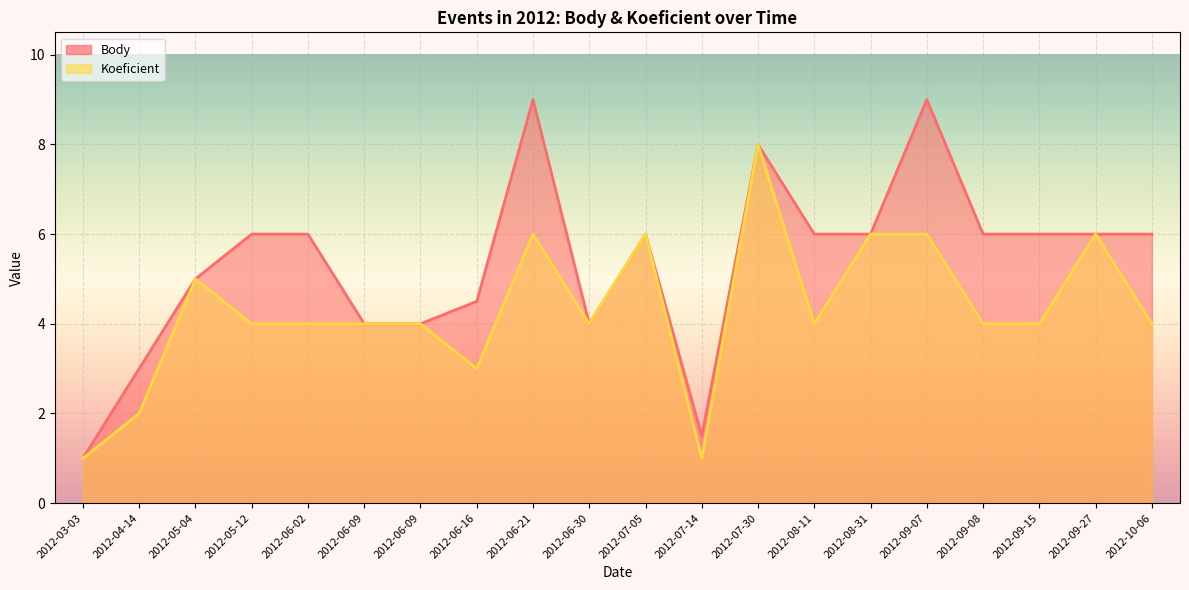

The value of Koeficient at 2012-04-14 is 2.0. True or false?

True